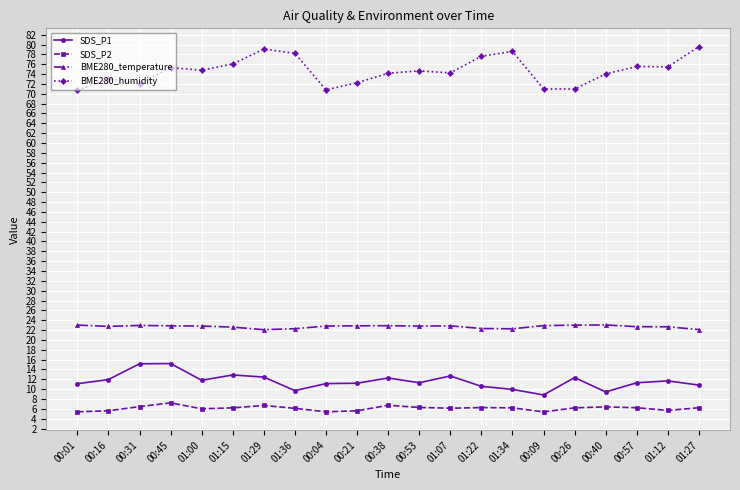

At how many categories does at least one series exceed 27?

21